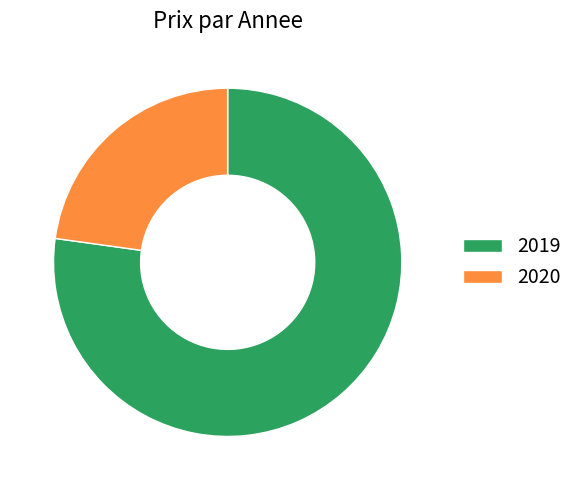

What is the majority slice?

2019